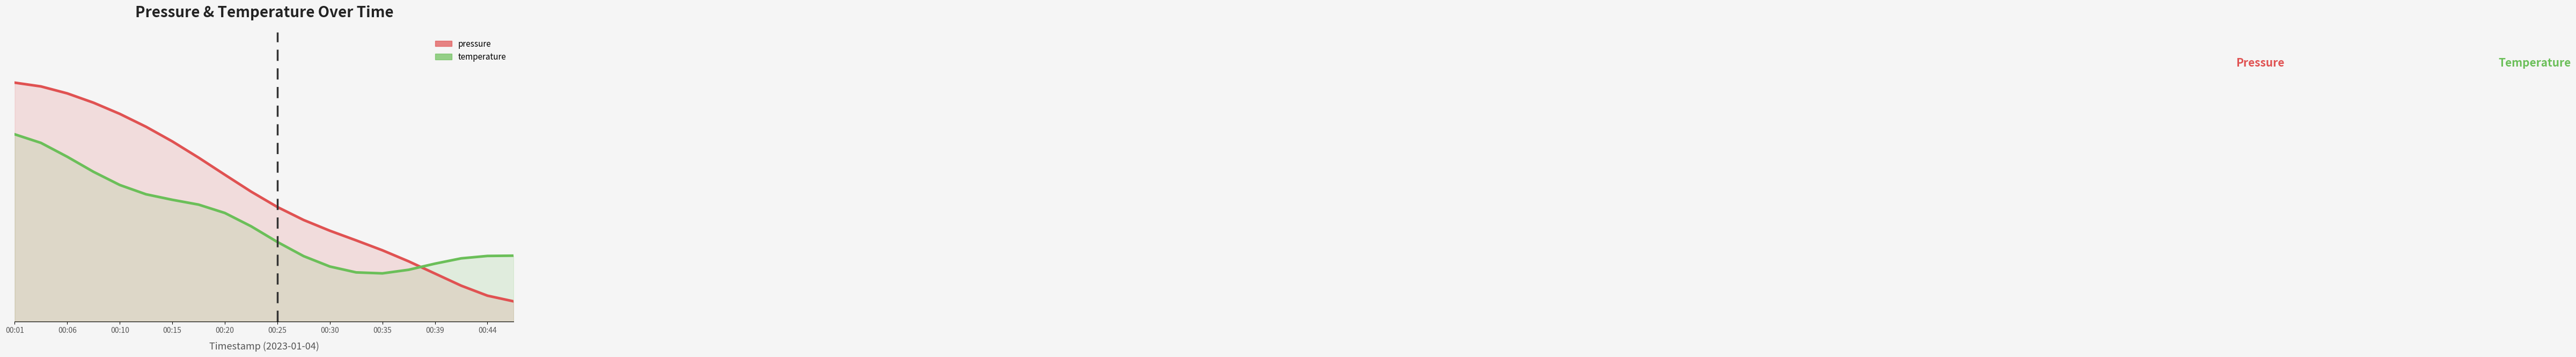

How many categories are shown in the chart?

20